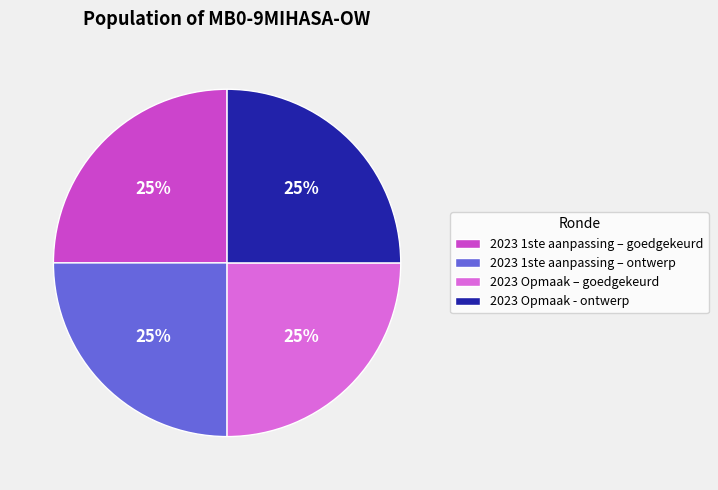

The 2023 1ste aanpassing – goedgekeurd slice represents 12% of the pie. True or false?

False